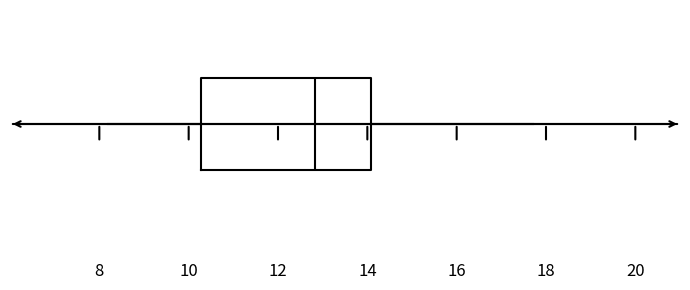

Transcribe this box plot: give where the median line is, the range the box spans, and where the two whiskers end, as read against the x-axis. The values are not printed on the chart, so give them approximately, as read against the axis.

median 12.8, box 10.2 to 14.0, whiskers 8.2 to 17.8